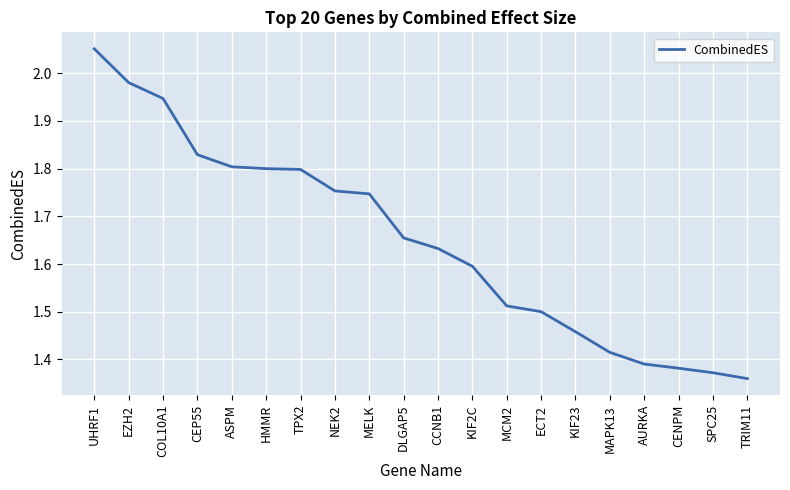

Count the number of data series in this chart.

1